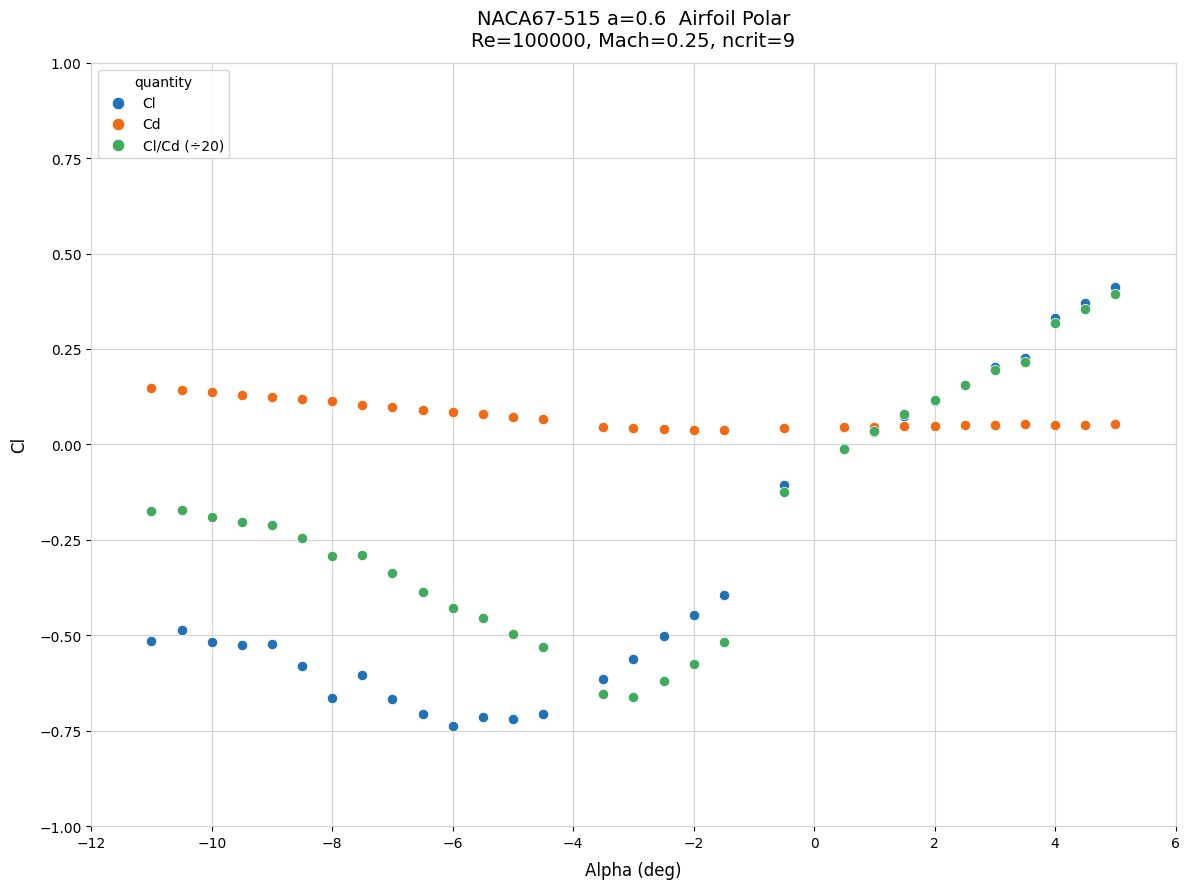

Which series has the largest Y range (max minus min)?

Cl